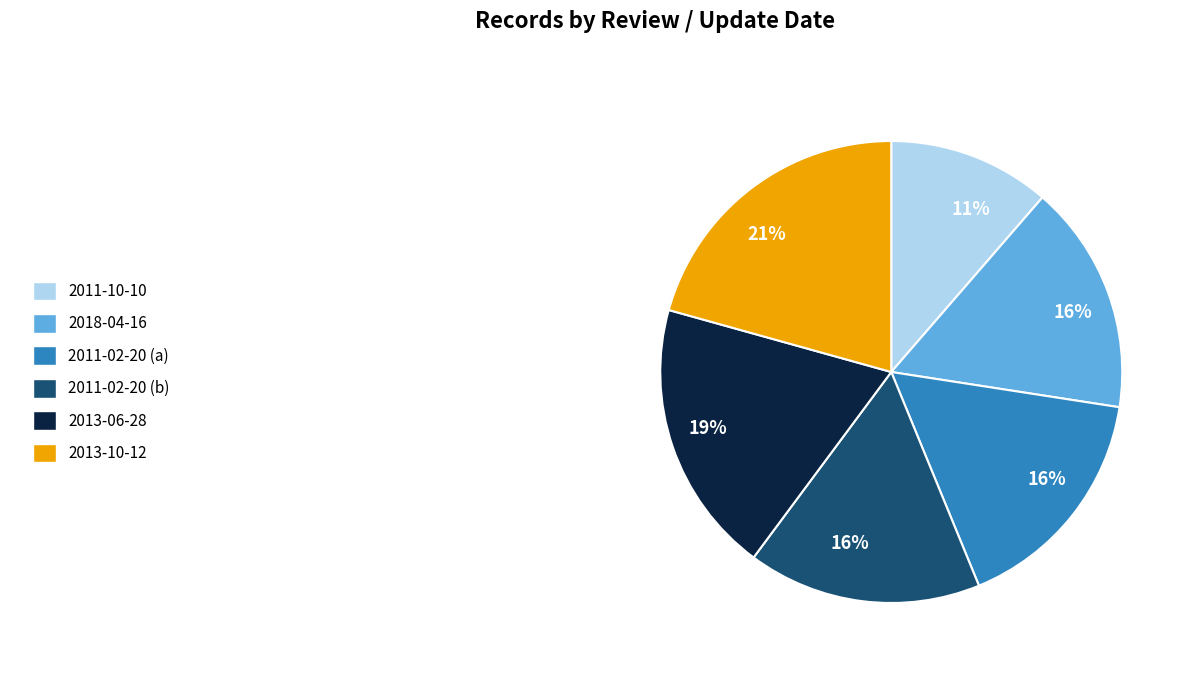

Count the number of slices in the pie.

6